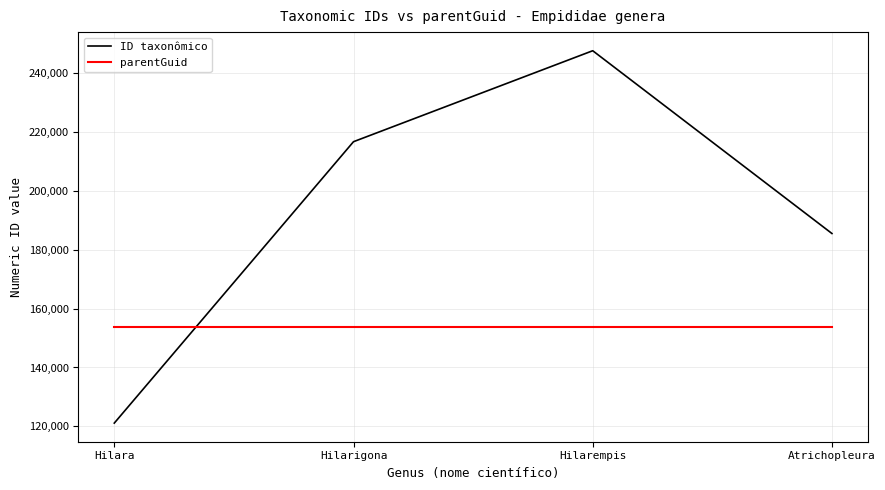

How many times do parentGuid and ID taxonômico cross each other?

1